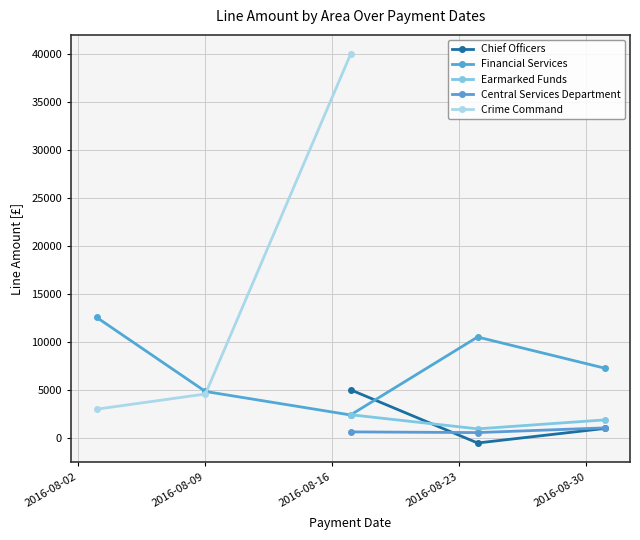

What is the value of the Financial Services point at the 2nd from the left?

4825.5